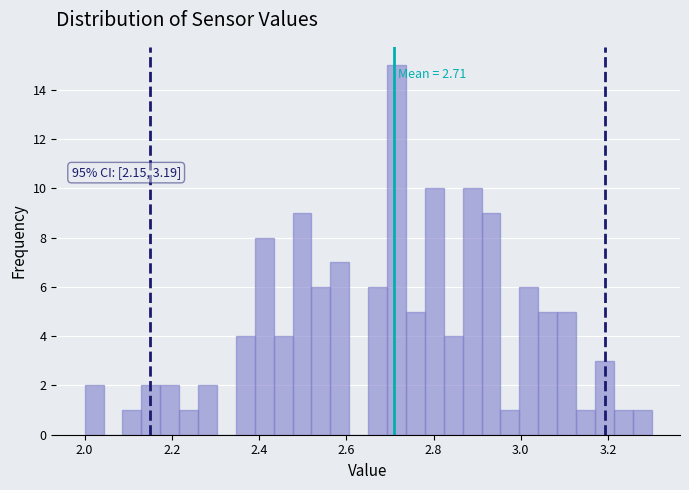

Around what value on the x-axis is the tallest bar? Give the approximate position of its centre, as read against the axis.

2.72